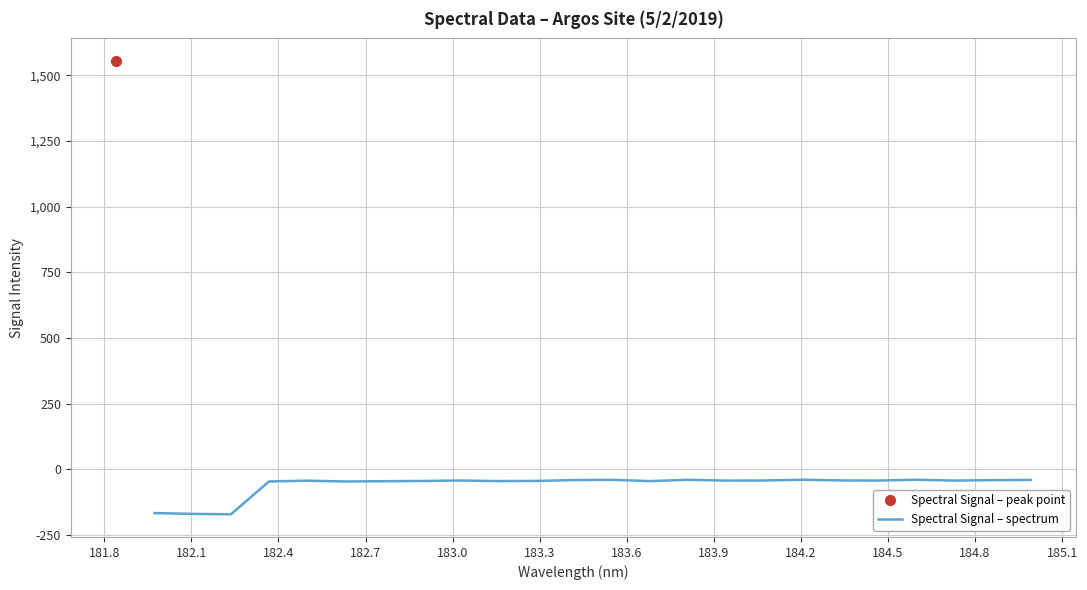

How many lines are shown in the chart?

1